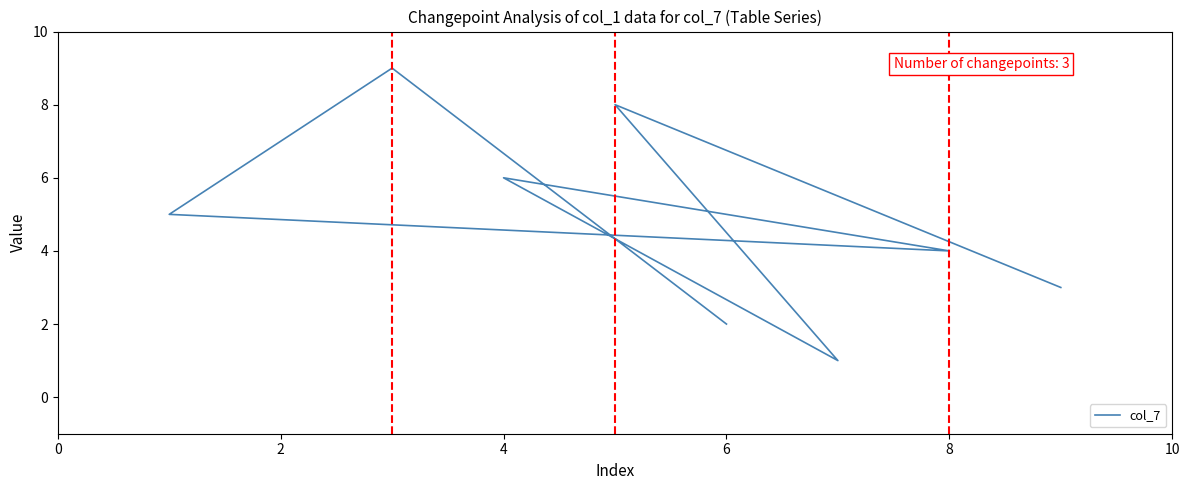

How many values are below 5?

4